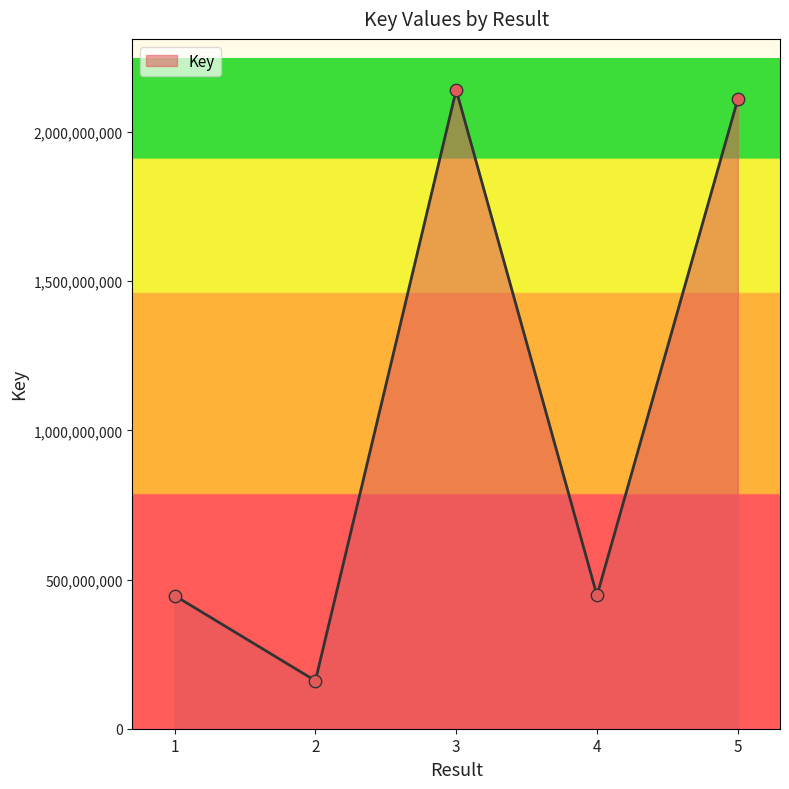

Between 5 and 2, which is larger?

5